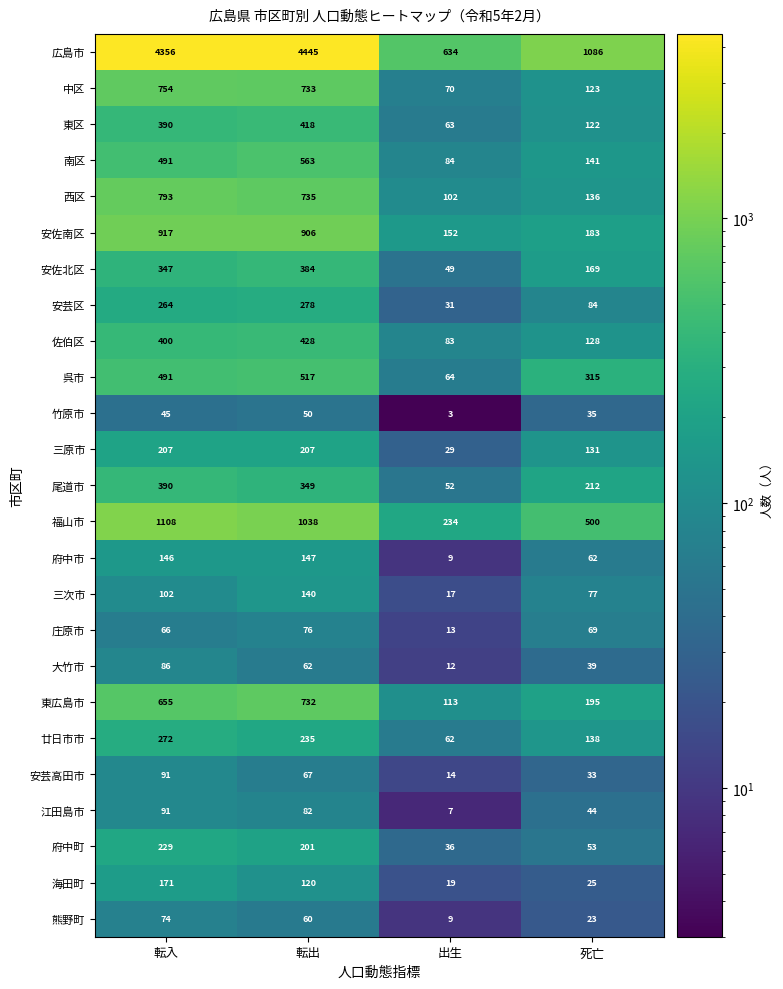

Rank the categories by 府中町 value from highest to lowest.

転入, 転出, 死亡, 出生